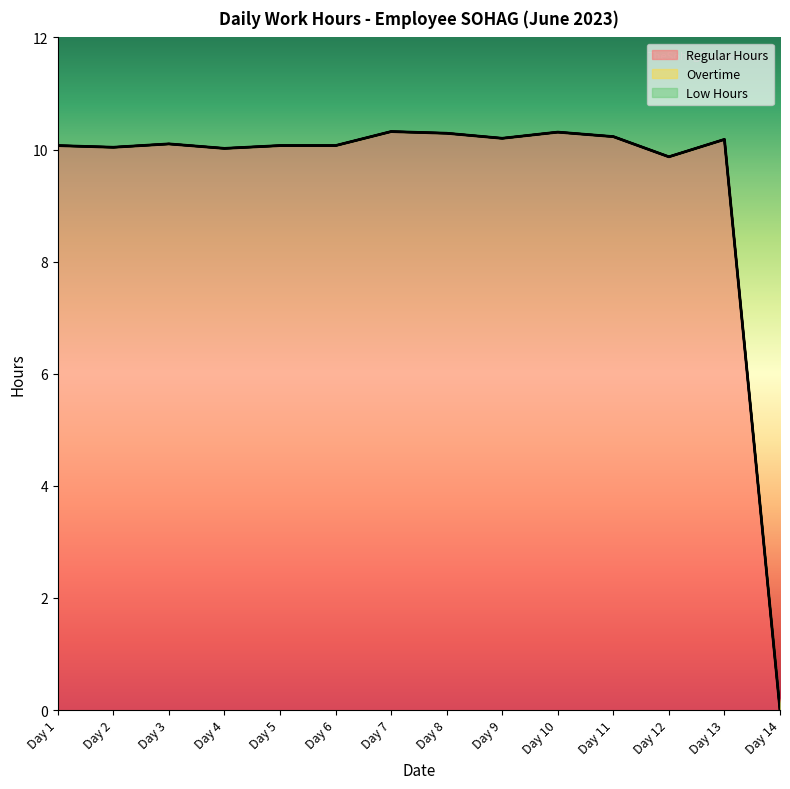

What are all the series names shown in the legend?

Regular Hours, Overtime, Low Hours